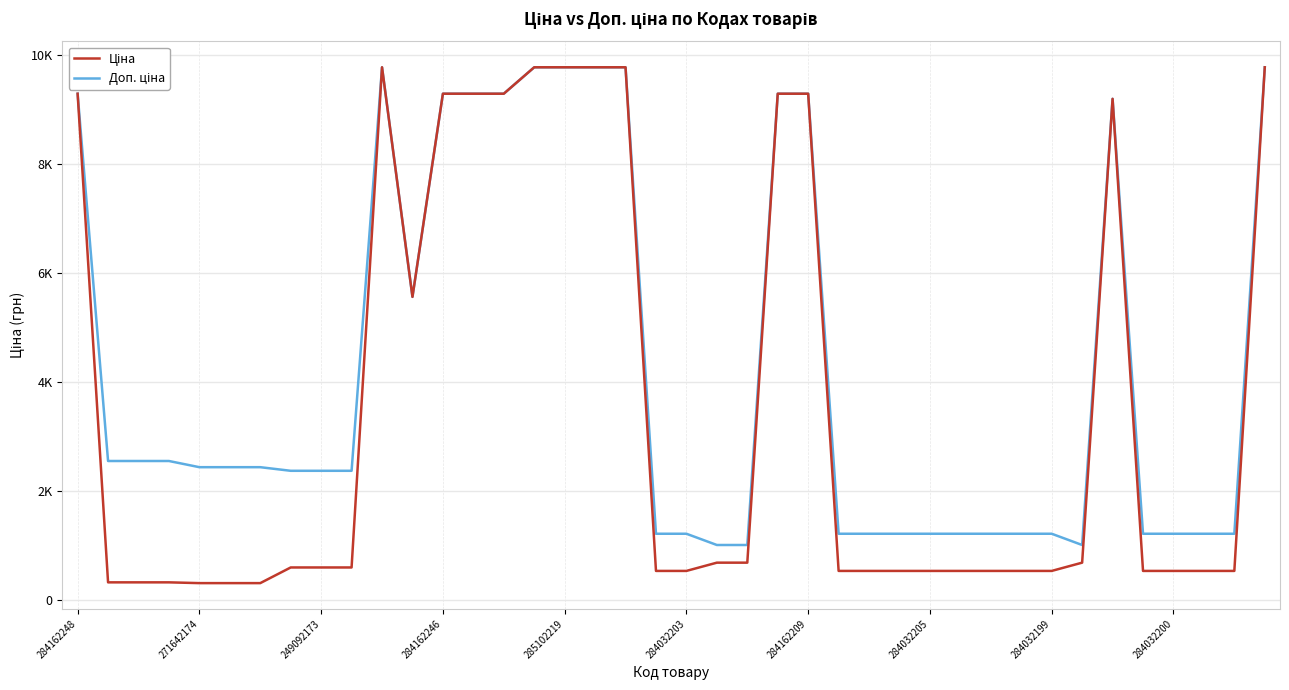

True or false: Доп. ціна and Ціна intersect in this chart.

False